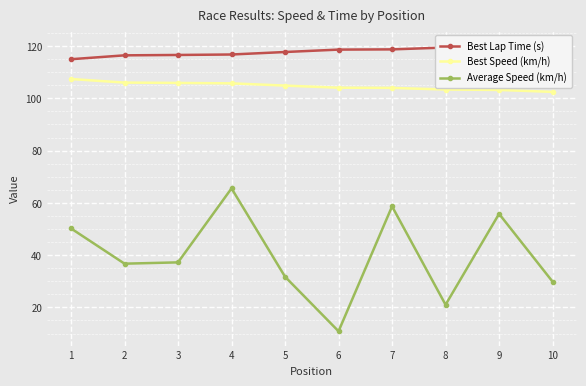

True or false: Best Speed (km/h) and Best Lap Time (s) cross at least once.

False